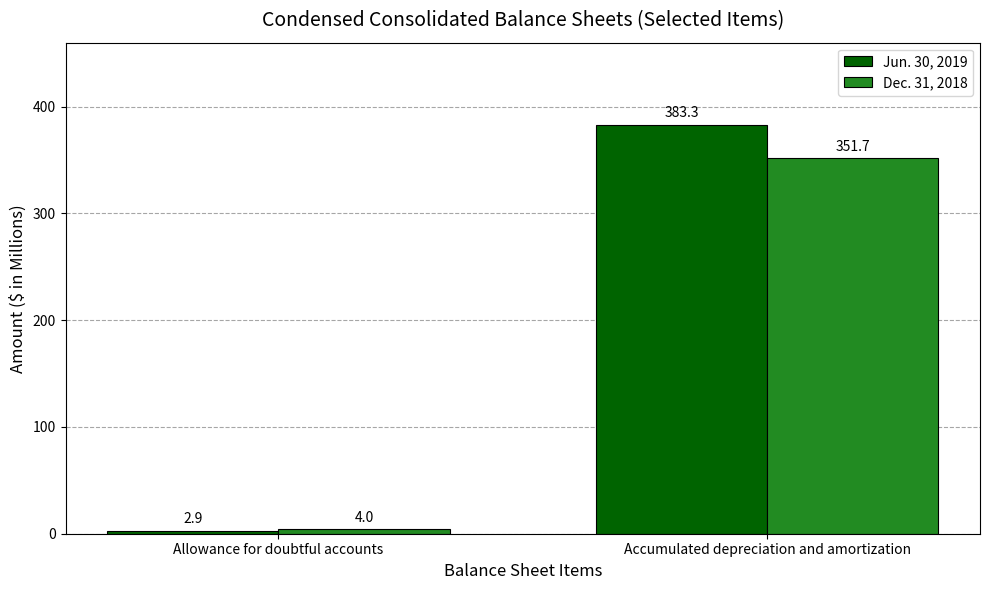

How many values in the Dec. 31, 2018 series exceed 351?

1